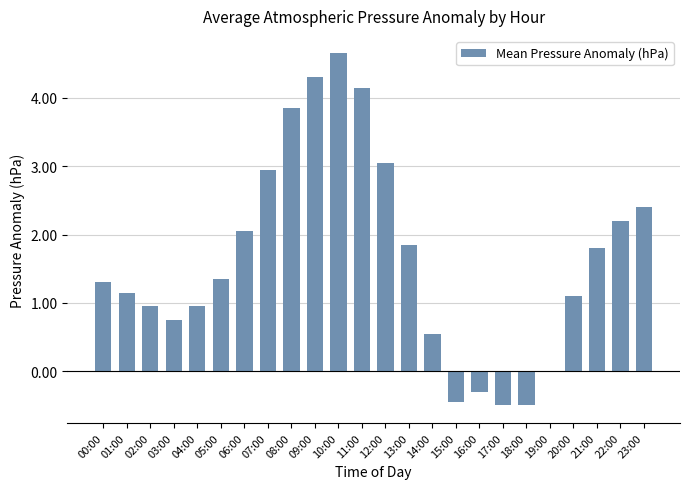

Count the number of data series in this chart.

1